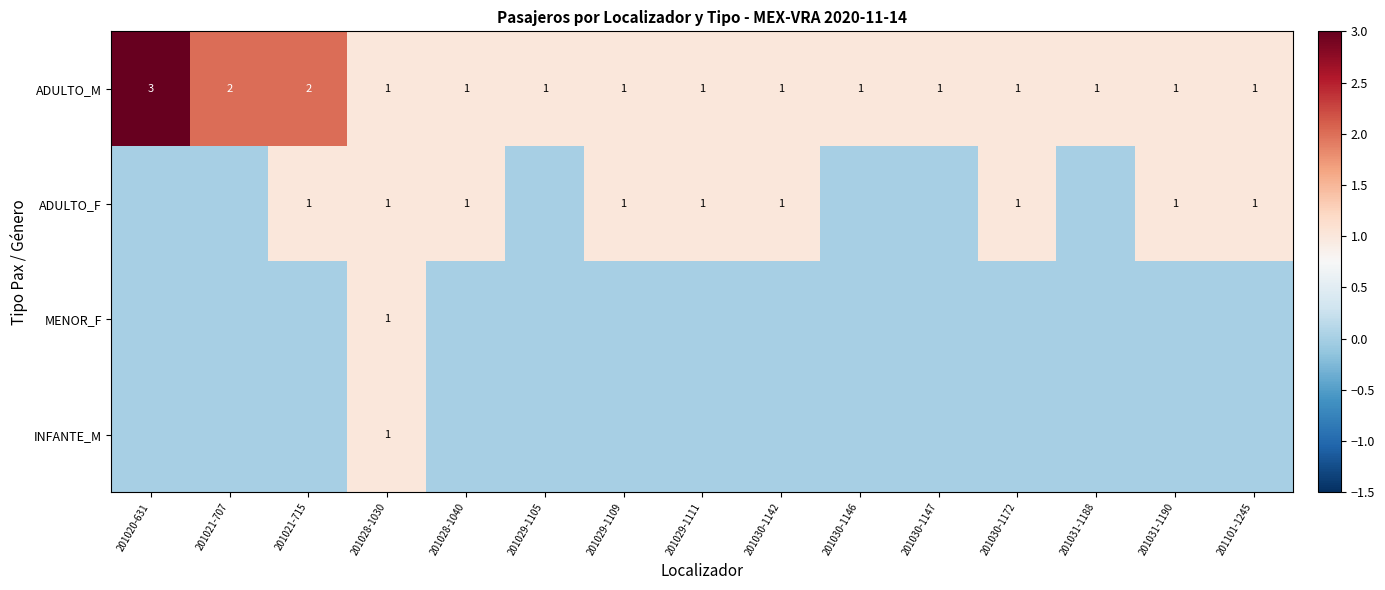

The value of ADULTO_F at 201029-1111 is 2. True or false?

False